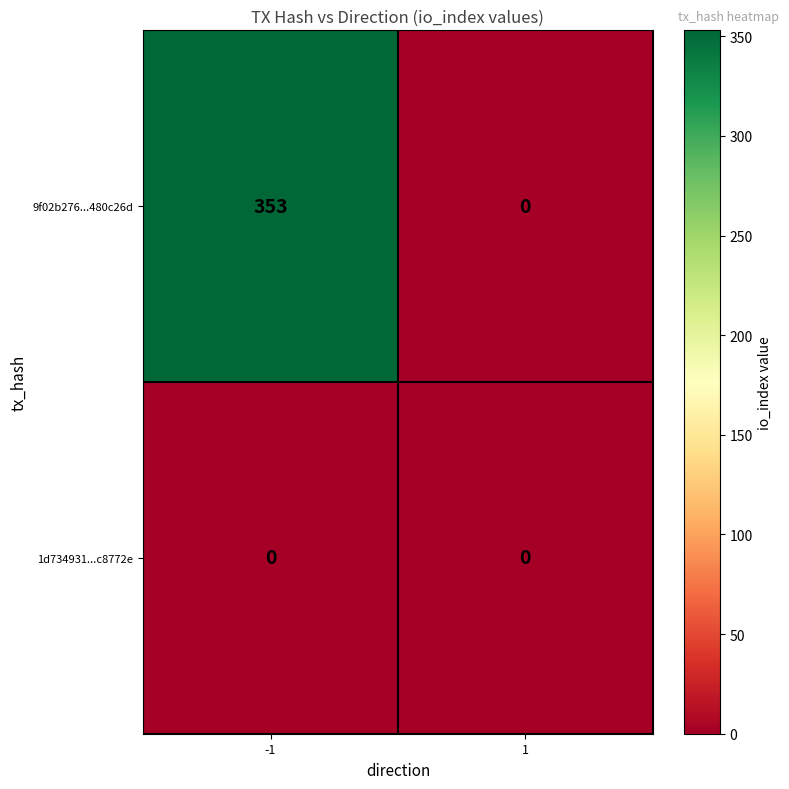

Reading right to left, list all the values displayed in this chart.

9f02b276...480c26d: 0	353
1d734931...c8772e: 0	0